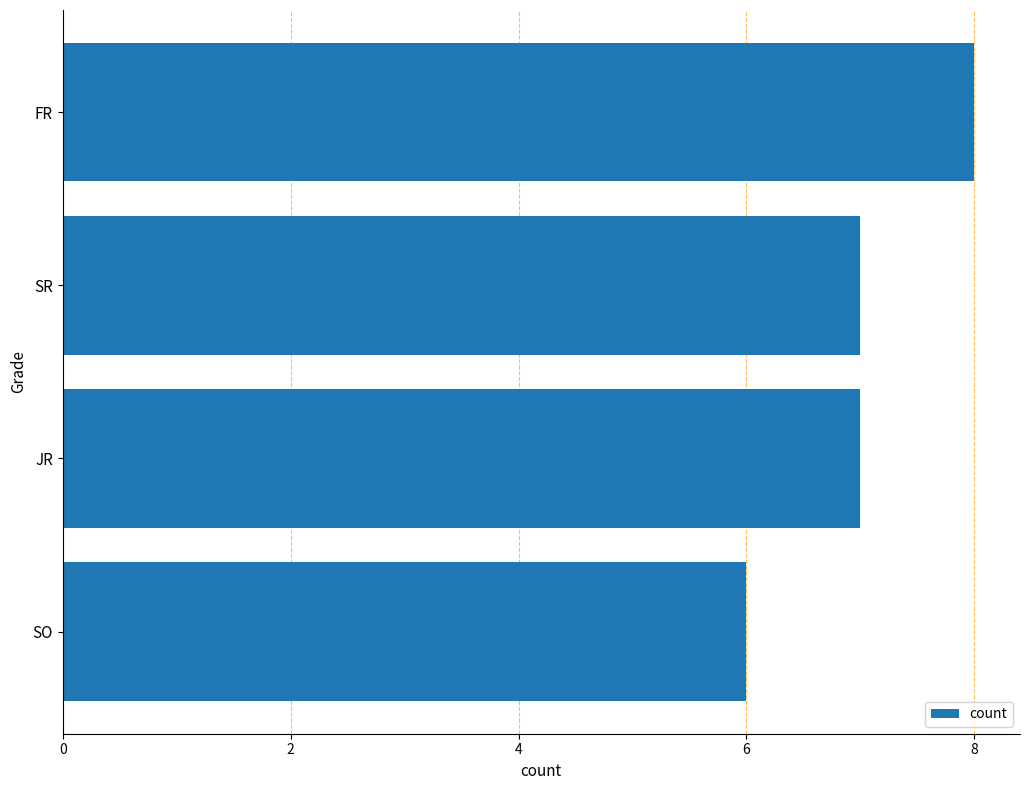

Reading top to bottom, transcribe all the data shown in this chart.

FR=8	SR=7	JR=7	SO=6